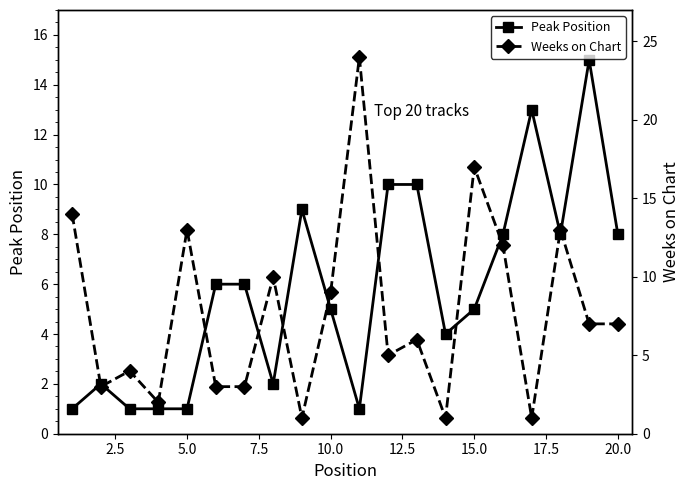

True or false: Peak Position has more than 2 interior local peaks.

True